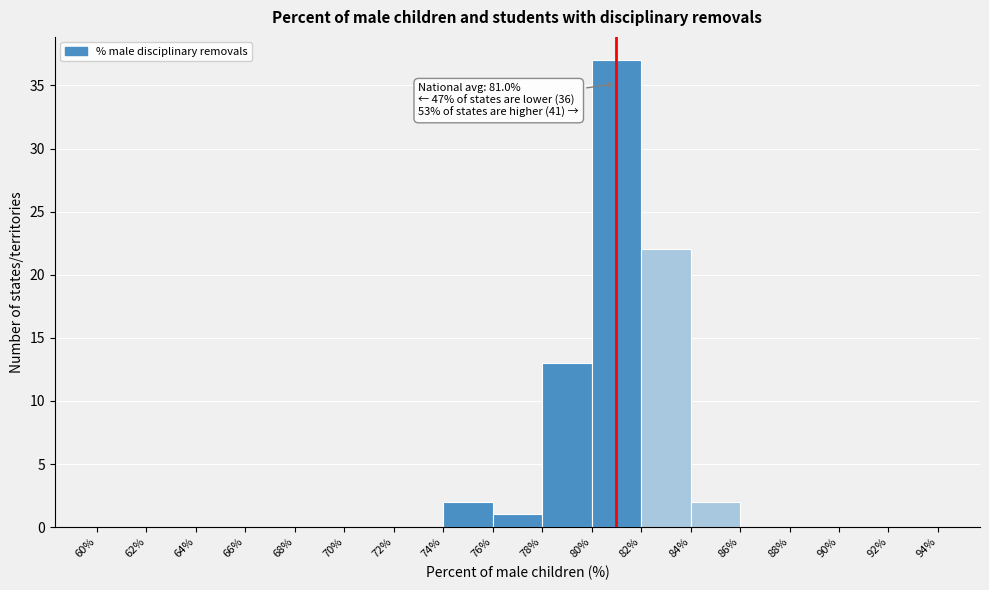

Over which range of the x-axis is the bar tallest?

80% to 82%